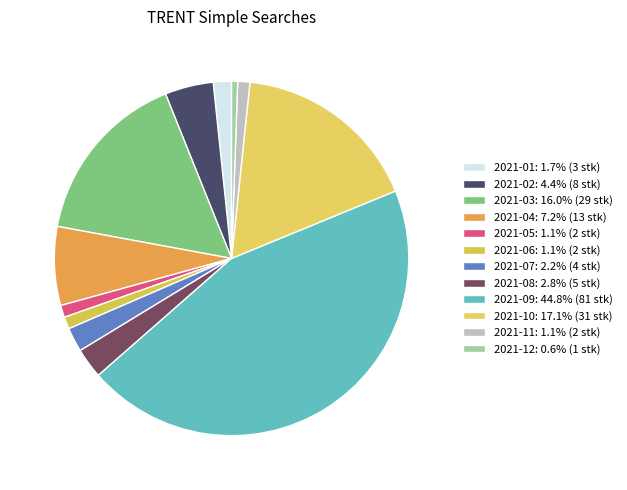

Is the sum of 2021-10 and 2021-07 greater than half?

No